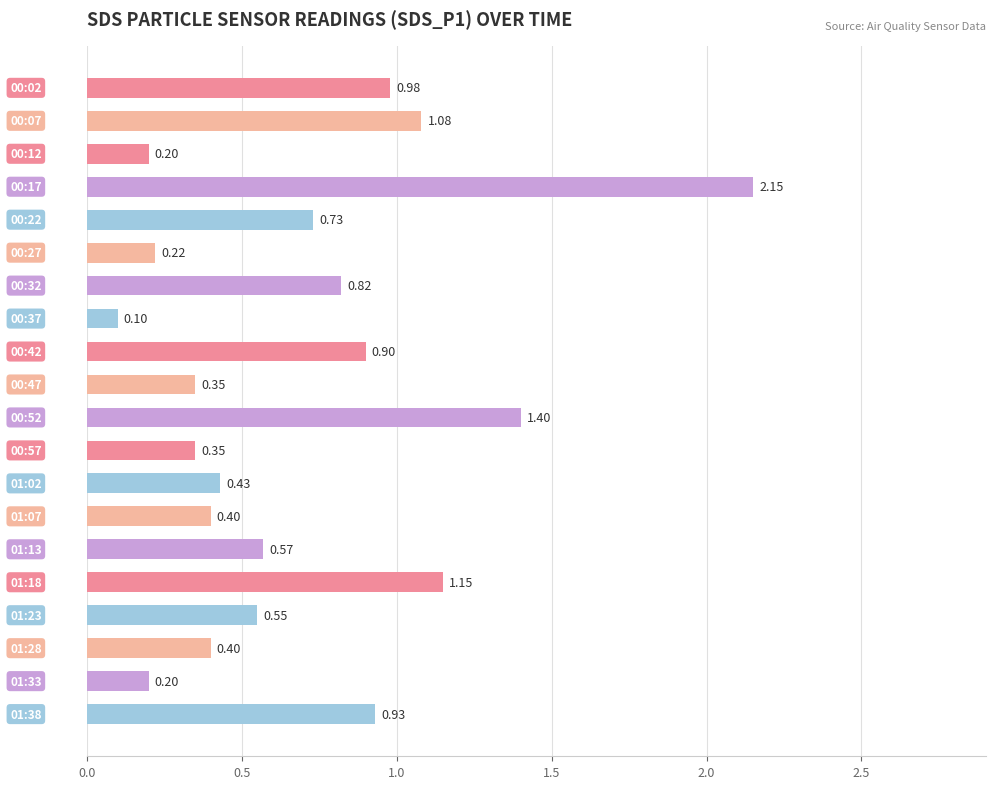

What is the sum of all values?

13.9